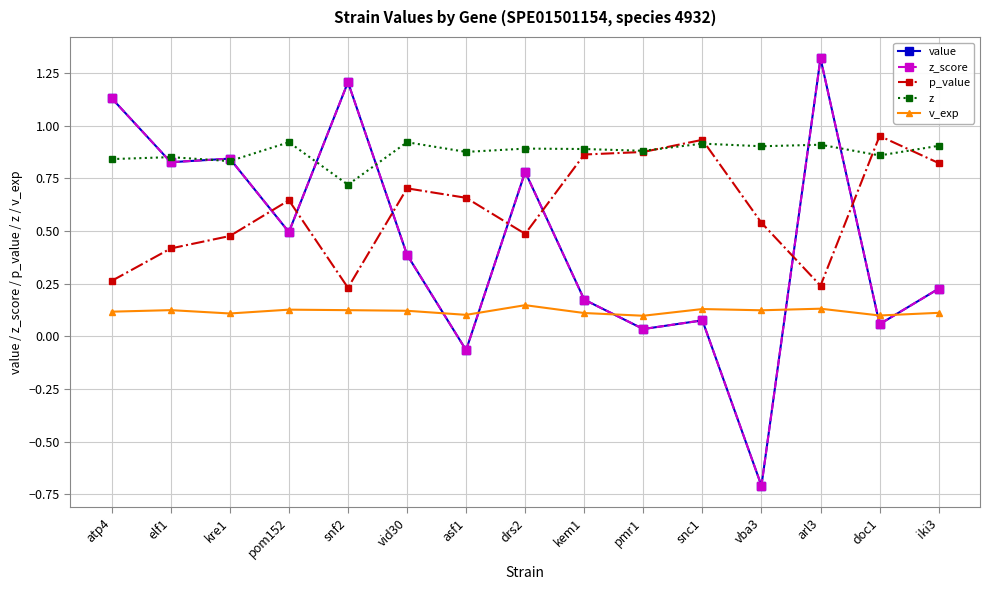

In p_value, how many points are higher than both neighbors (excluding endpoints)?

4